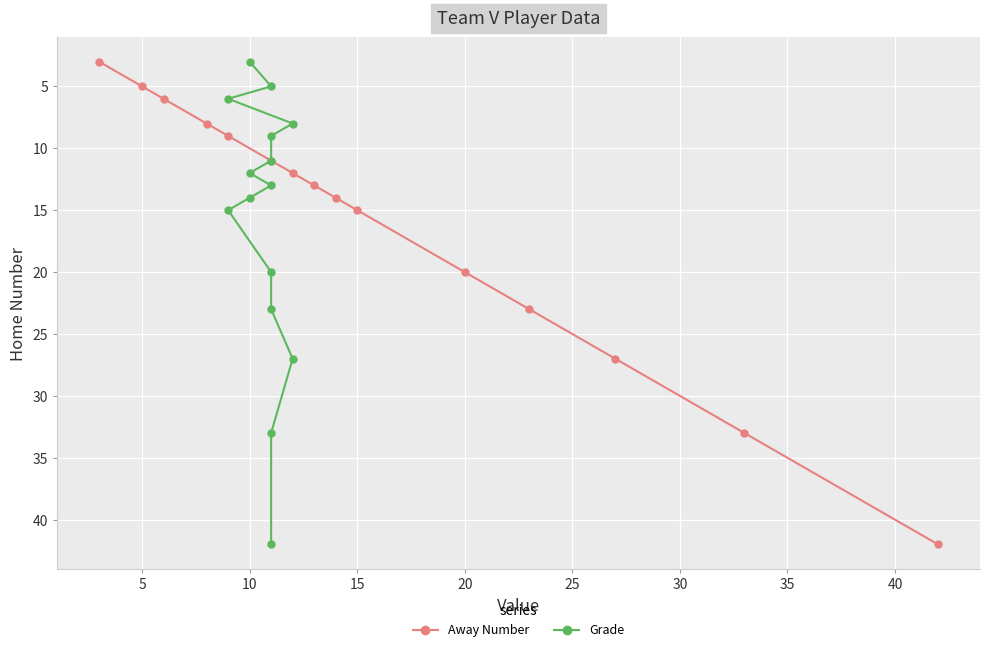

Does the chart display data point markers on the line(s)?

Yes